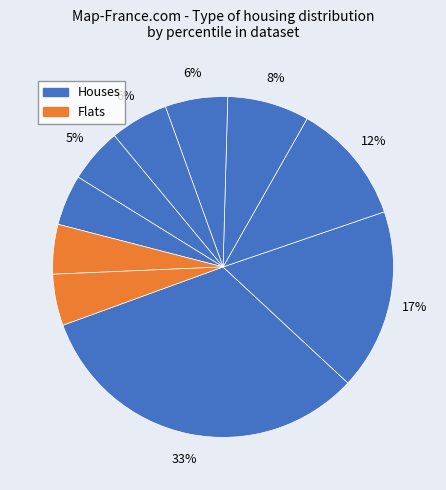

How many slices are in this pie chart?

10